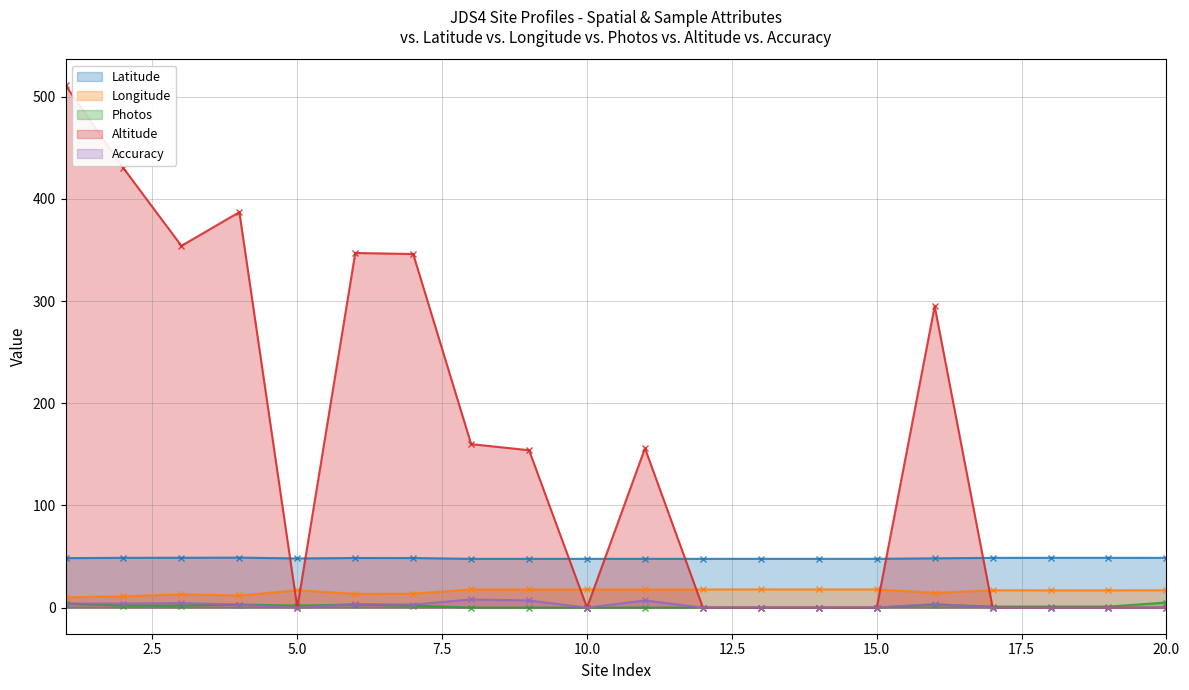

List the series in order of their peak value, highest first.

Altitude, Latitude, Longitude, Accuracy, Photos